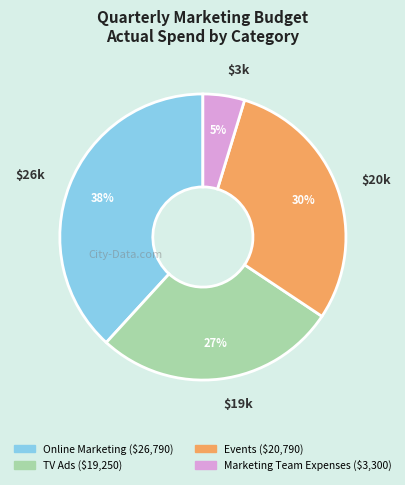

To the nearest percent, what portion does Marketing Team Expenses represent?

5%